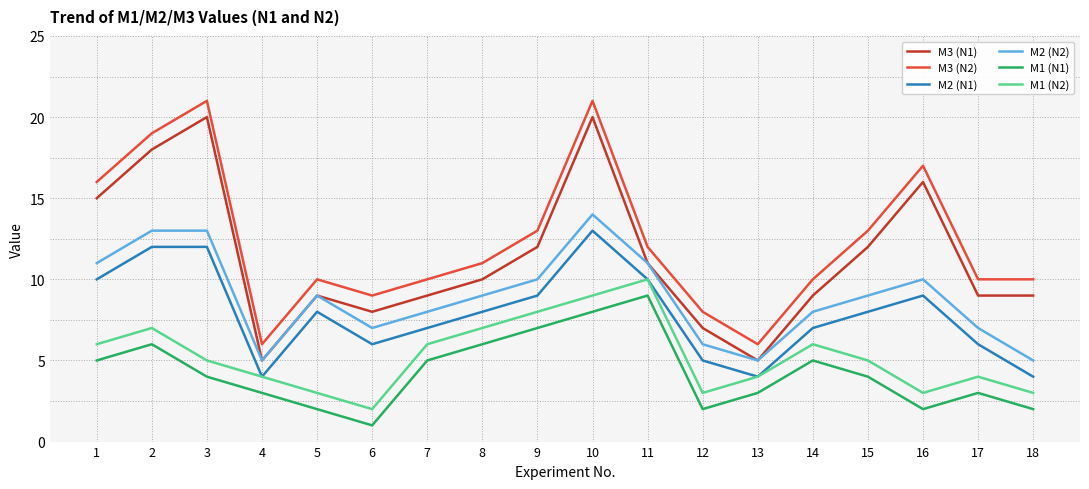

True or false: M1 (N1) and M2 (N1) cross at least once.

False